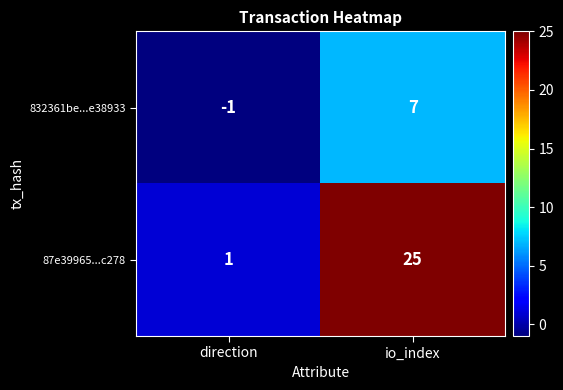

Which series changed the most between direction and io_index?

87e39965...c278